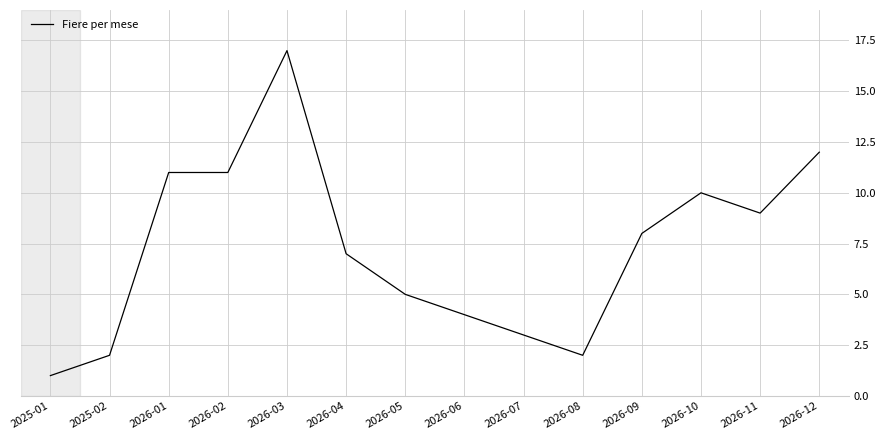

What is the change in value from 2026-08 to 2026-10?

+8